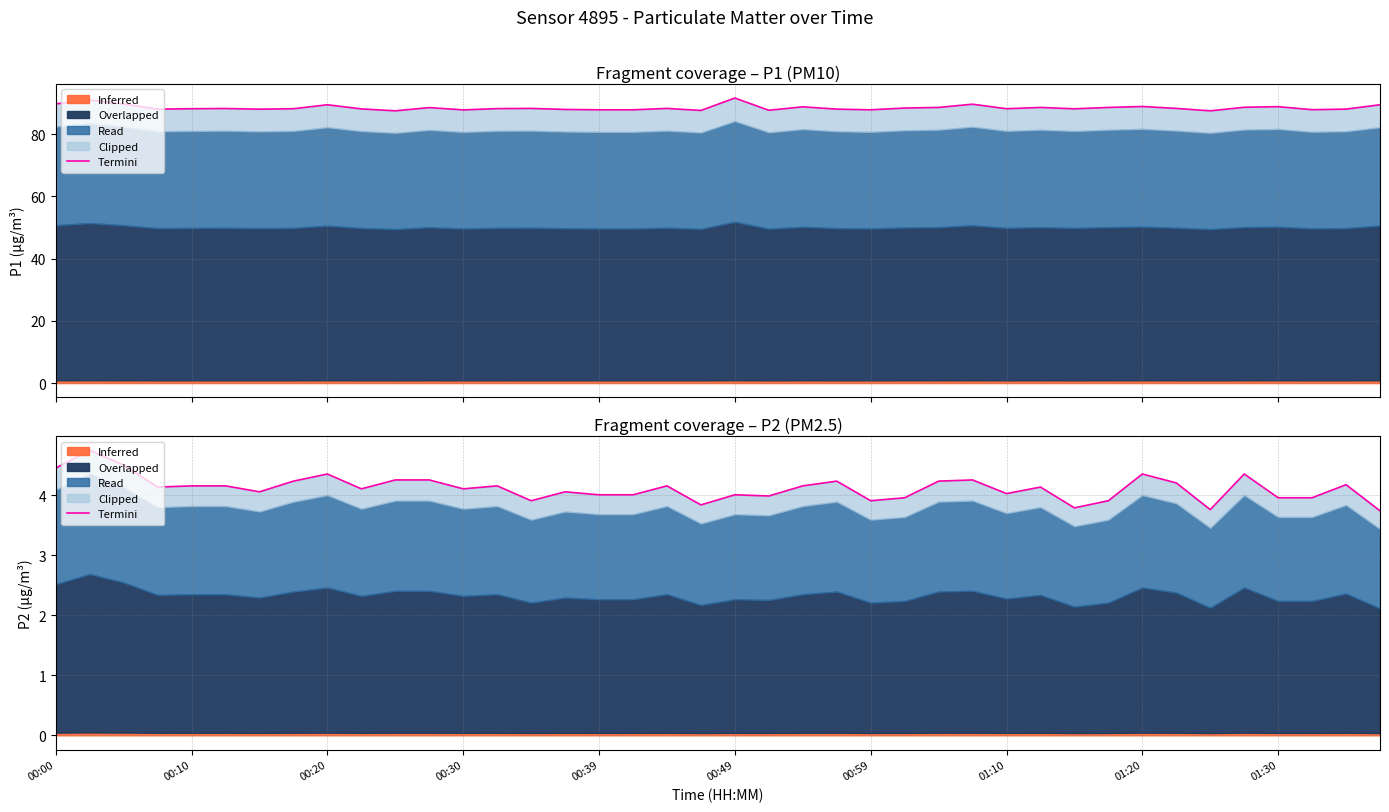

Reading left to right, extract all data points from this chart.

4.5	4.8	4.5	4.1	4.2	4.2	4.1	4.2	4.4	4.1	4.3	4.3	4.1	4.2	3.9	4.1	4.0	4.0	4.2	3.8	4.0	4.0	4.2	4.2	3.9	4.0	4.2	4.3	4.0	4.1	3.8	3.9	4.4	4.2	3.8	4.4	4.0	4.0	4.2	3.7